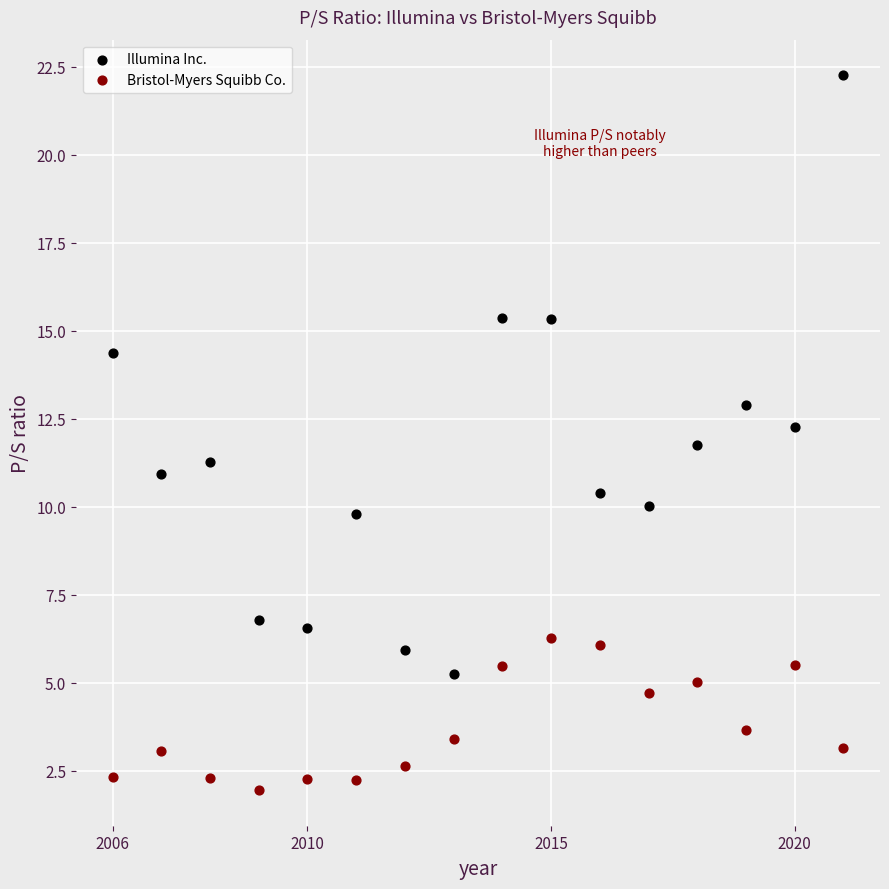

Which series contains the highest Y value?

Illumina Inc.